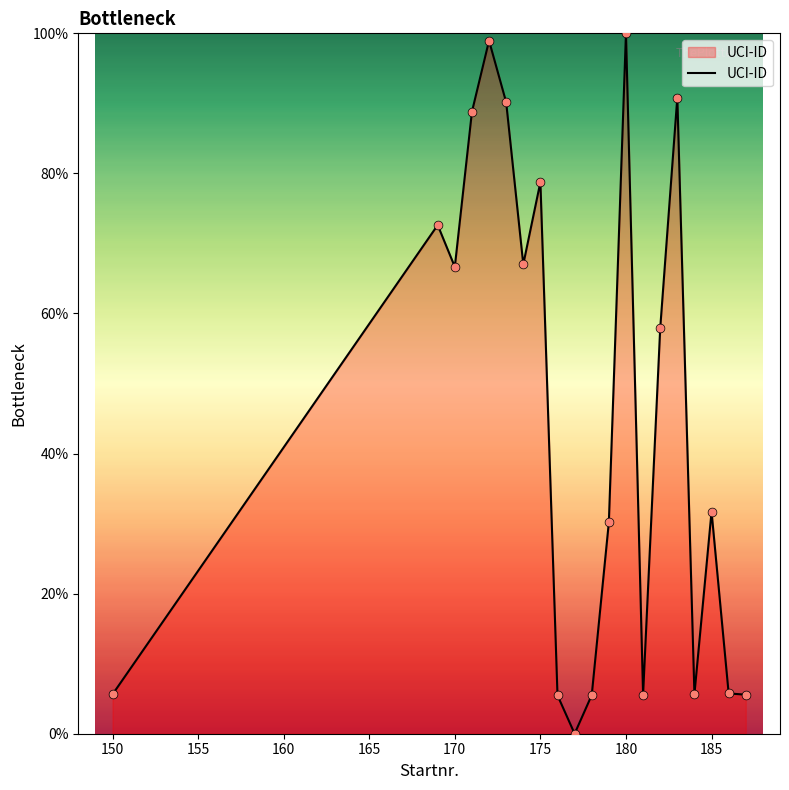

What is the maximum value shown in the chart?

100.0